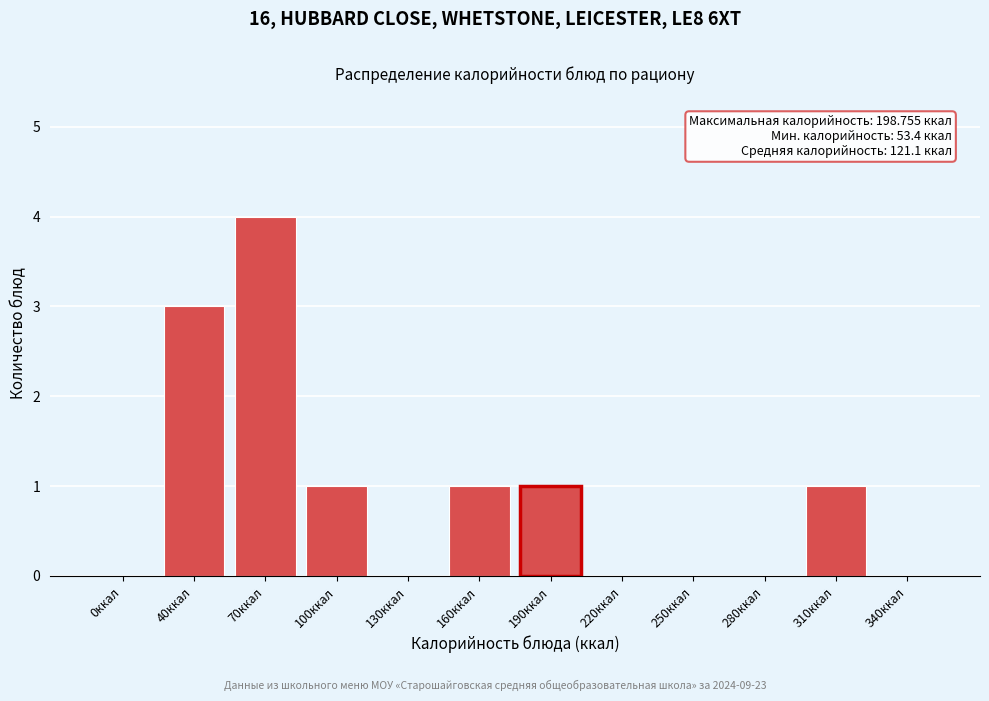

Reading right to left, what are all the values shown in this chart?

340ккал=0	310ккал=1	280ккал=0	250ккал=0	220ккал=0	190ккал=1	160ккал=1	130ккал=0	100ккал=1	70ккал=4	40ккал=3	0ккал=0